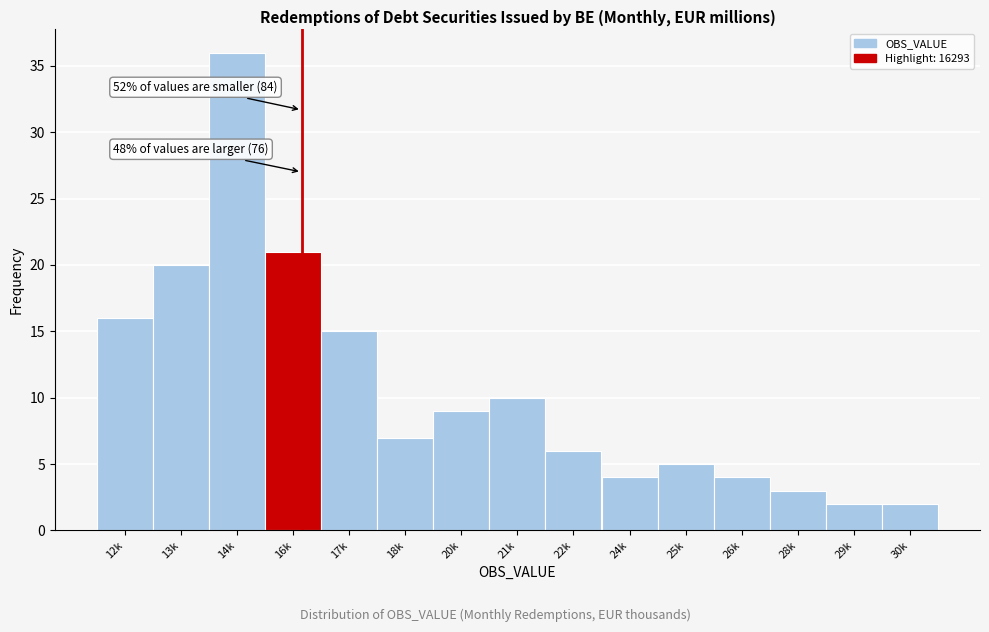

Reading left to right, what are all the values shown in this chart?

12k=16	13k=20	14k=36	16k=21	17k=15	18k=7	20k=9	21k=10	22k=6	24k=4	25k=5	26k=4	28k=3	29k=2	30k=2